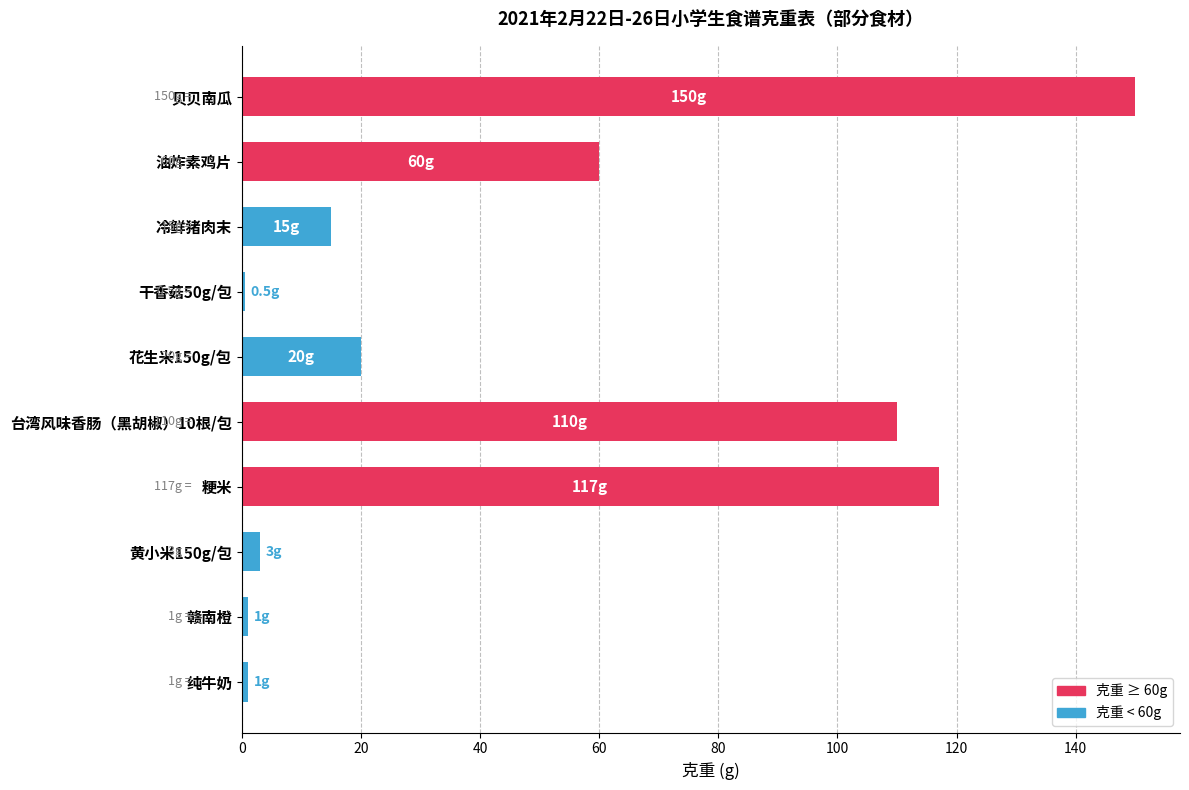

Between 台湾风味香肠（黑胡椒）10根/包 and 干香菇50g/包, which is larger?

台湾风味香肠（黑胡椒）10根/包